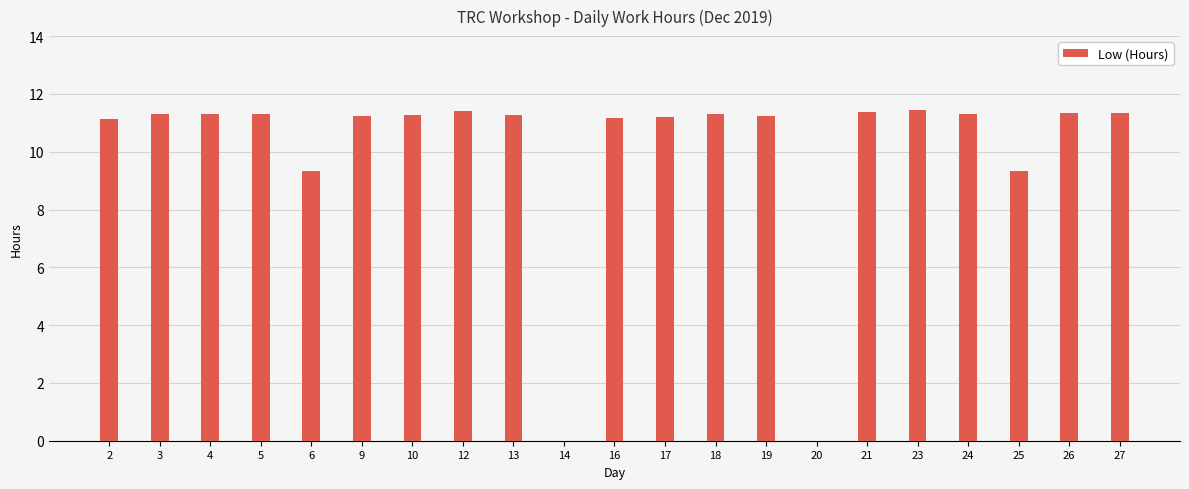

The chart shows a value of 11.3 at 4. True or false?

True